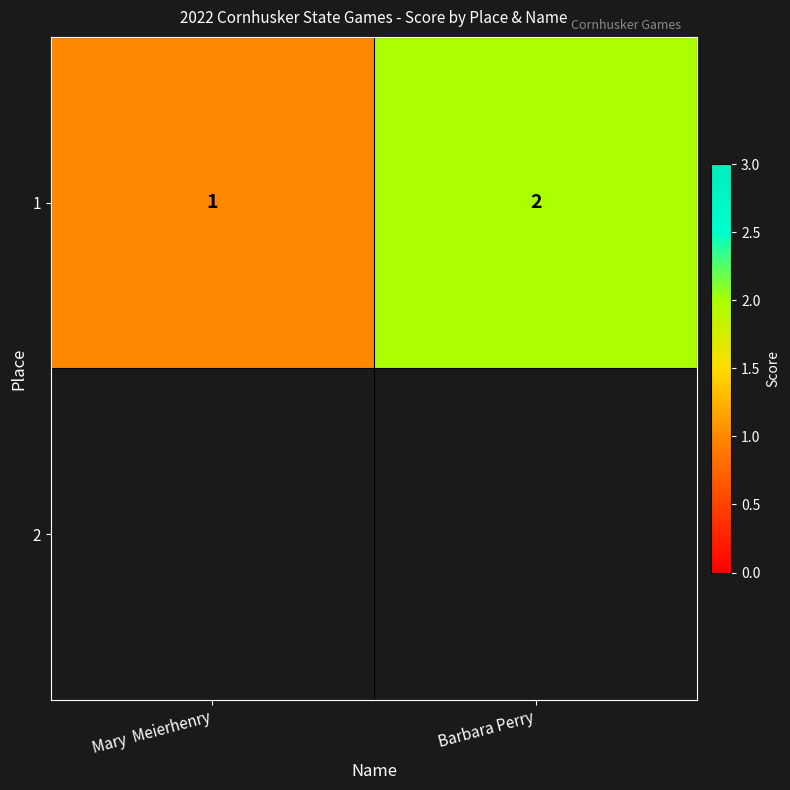

List the labels in order of 1 value, largest first.

Barbara Perry, Mary  Meierhenry